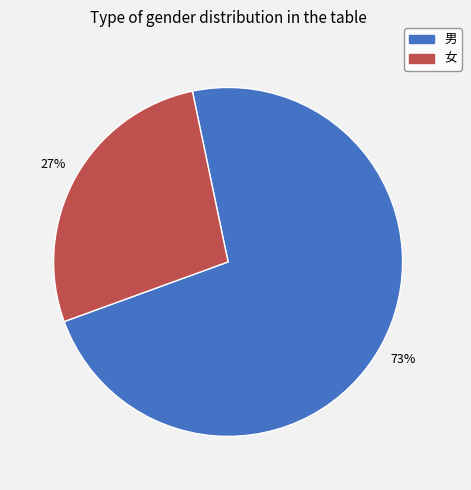

Is it true that 女 is 37% of the pie?

False